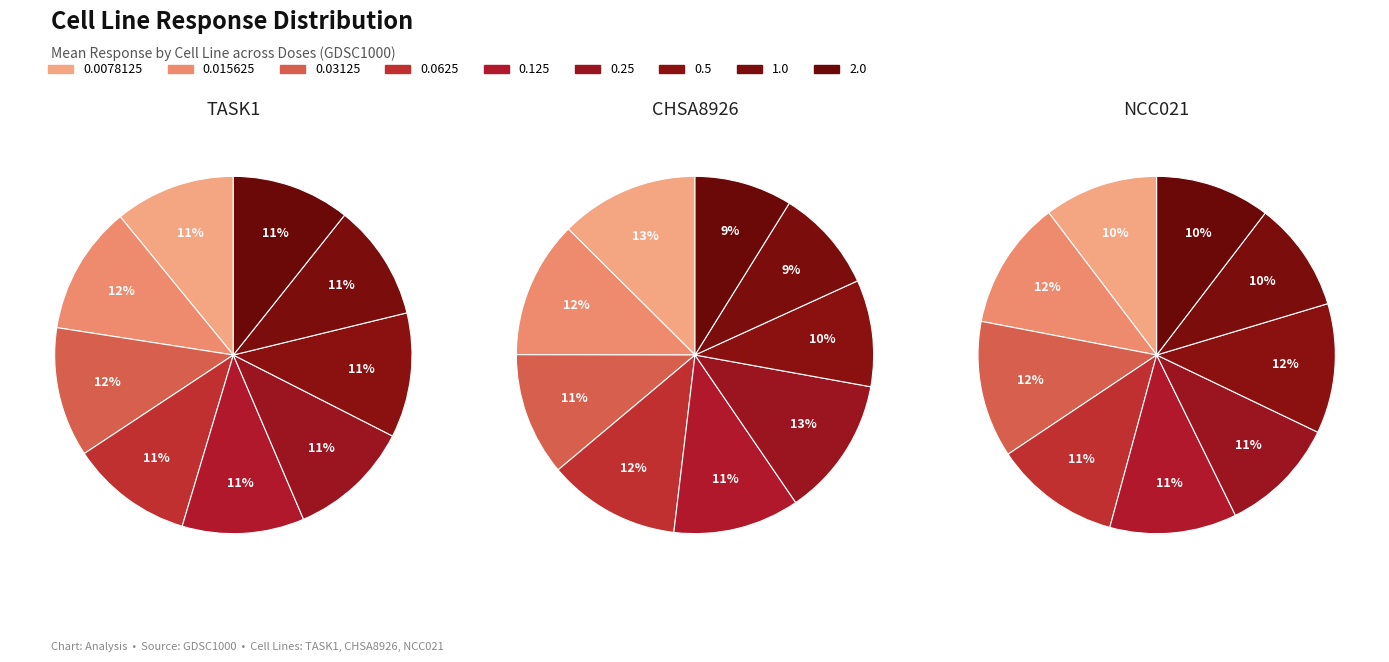

Is there a majority slice in this chart?

No